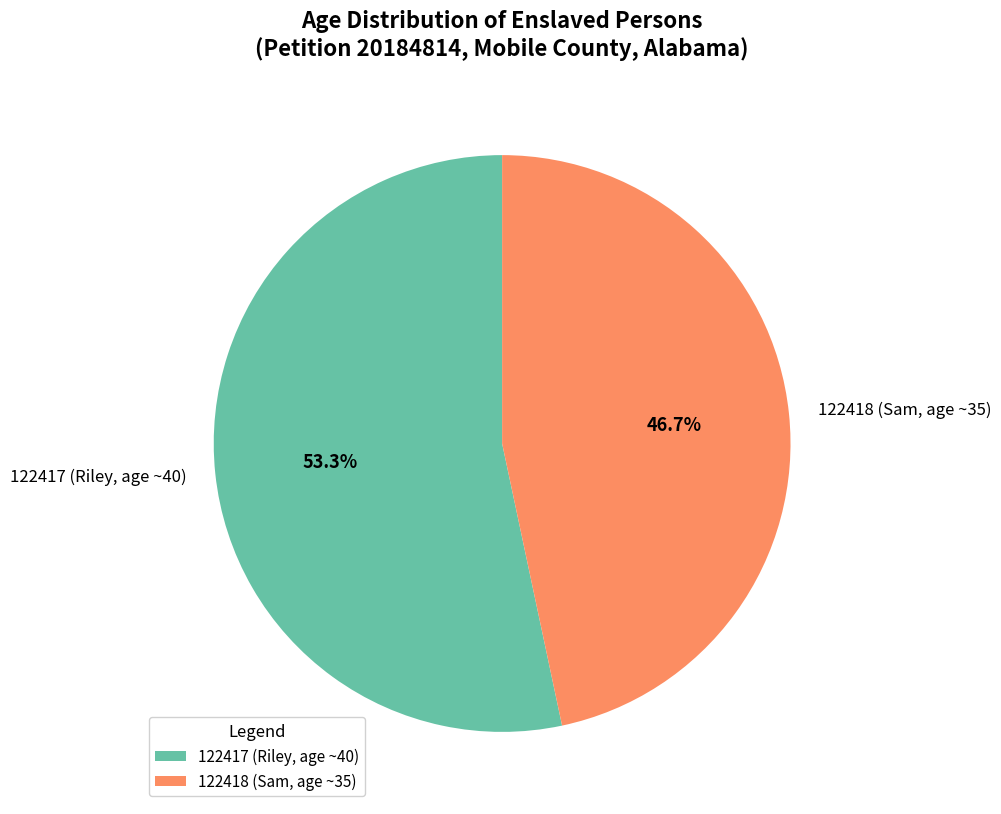

True or false: 122418 (Sam, age ~35) accounts for 47% of the total.

True